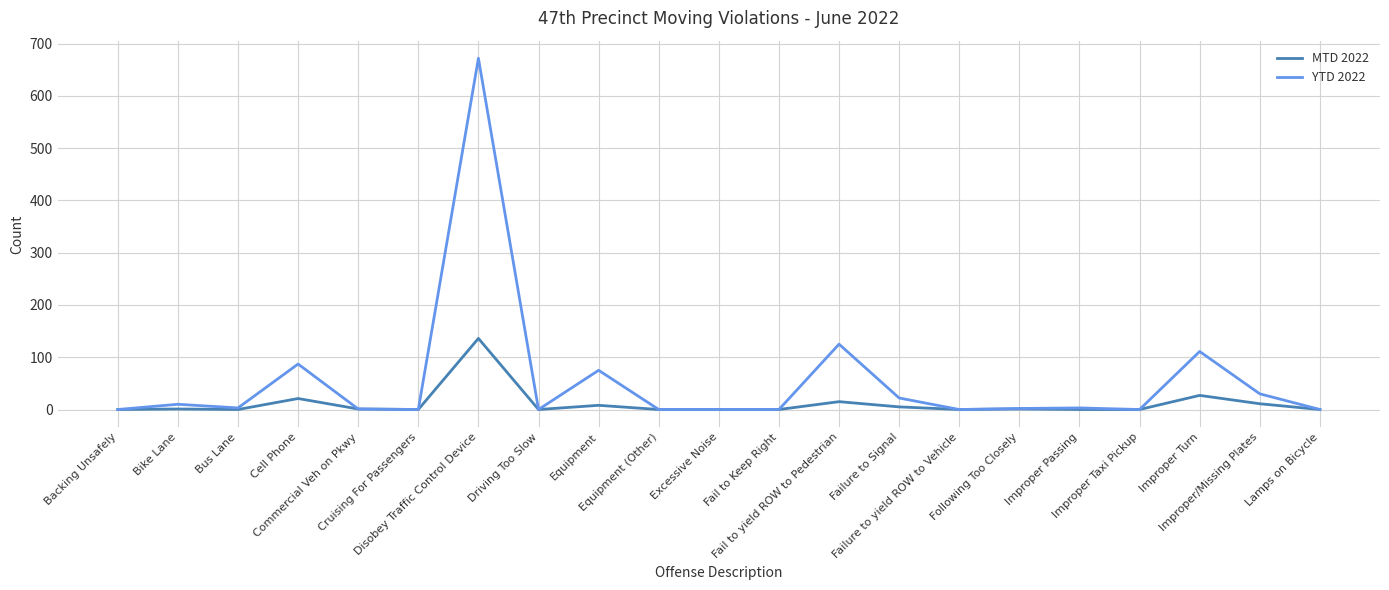

Which series has the widest spread of values?

YTD 2022